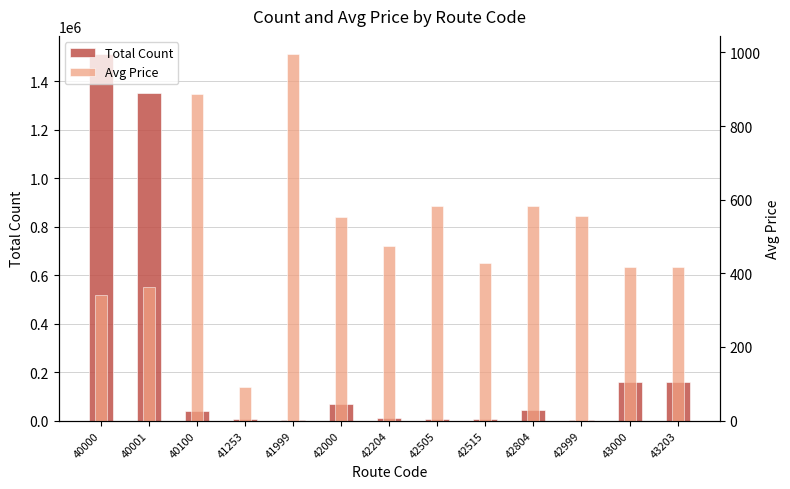

True or false: Avg Price has a value of 583 at 42505.

True